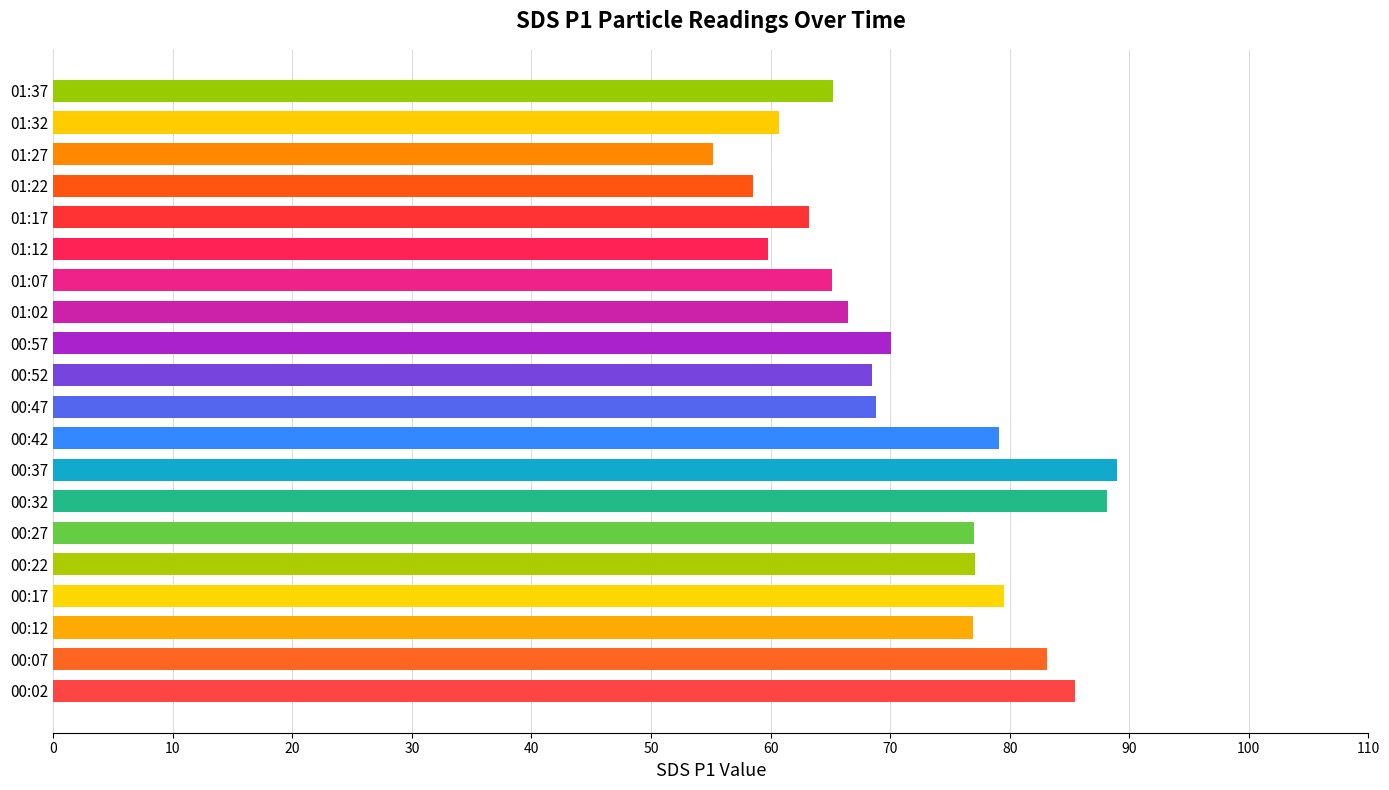

What is the approximate value at 00:42?

79.1